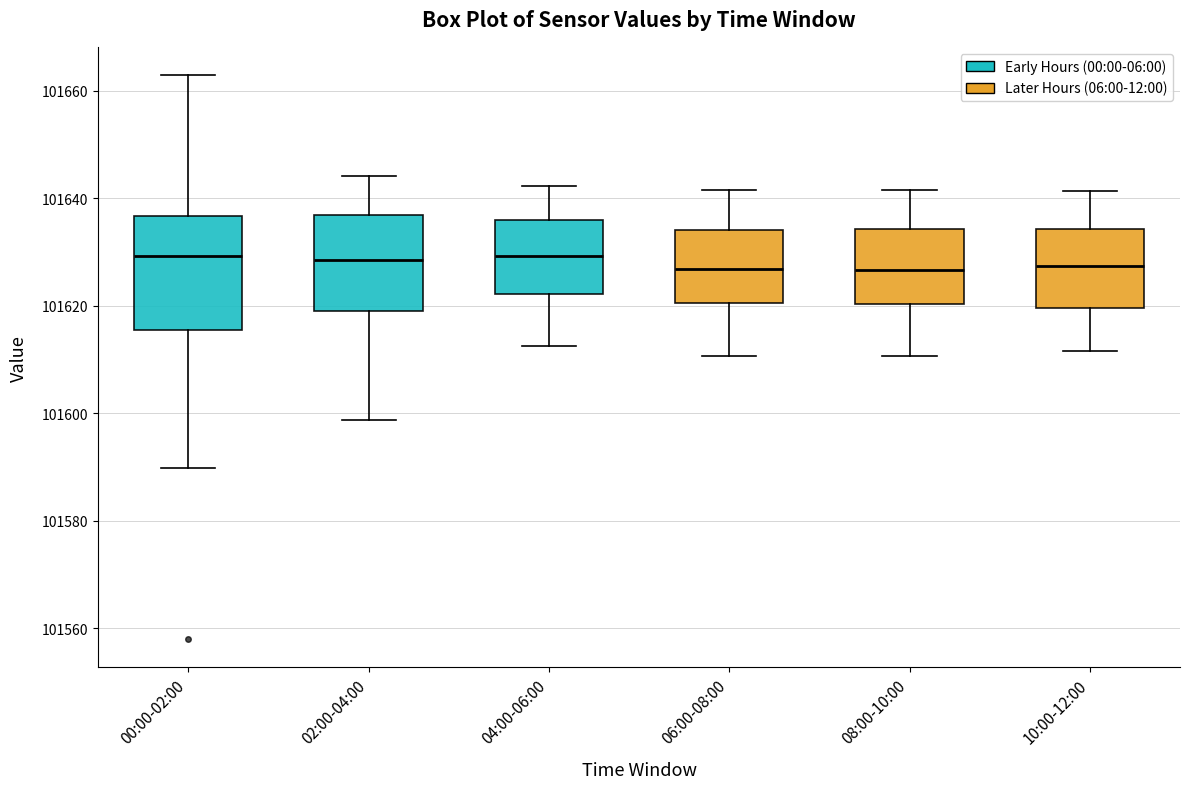

Which box is the tallest, from its lower edge to its upper edge?

00:00-02:00